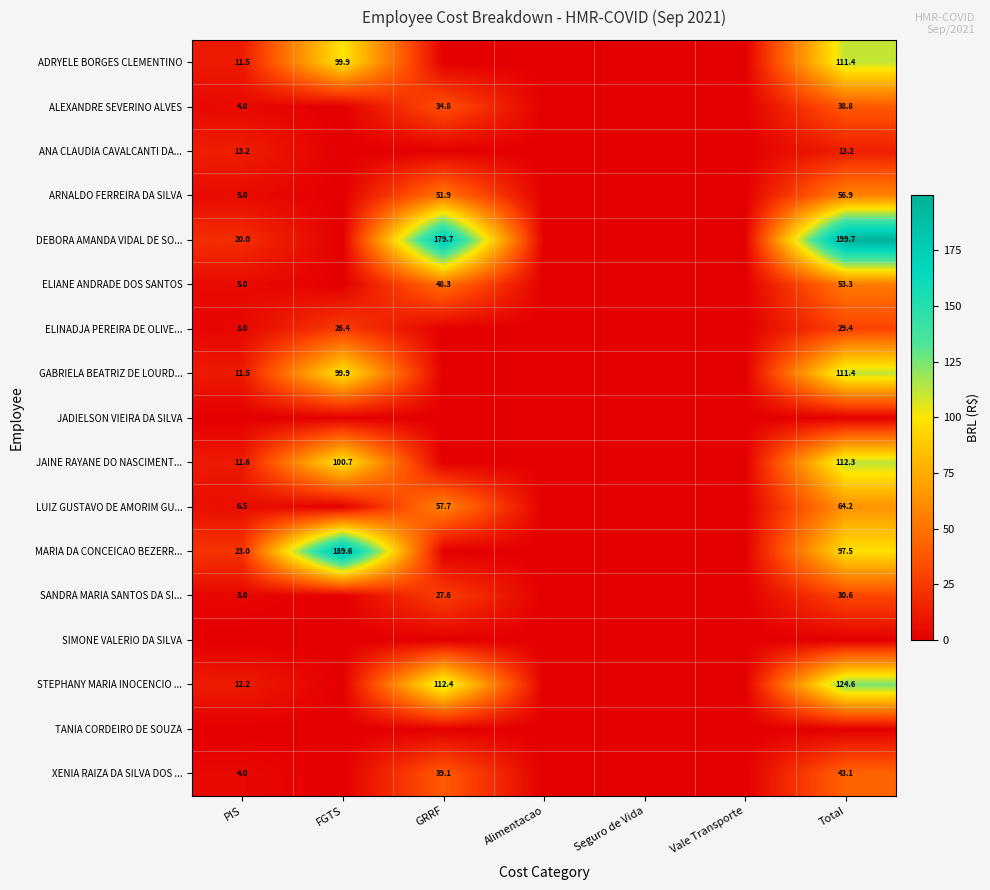

At how many categories does at least one series exceed 174?

3